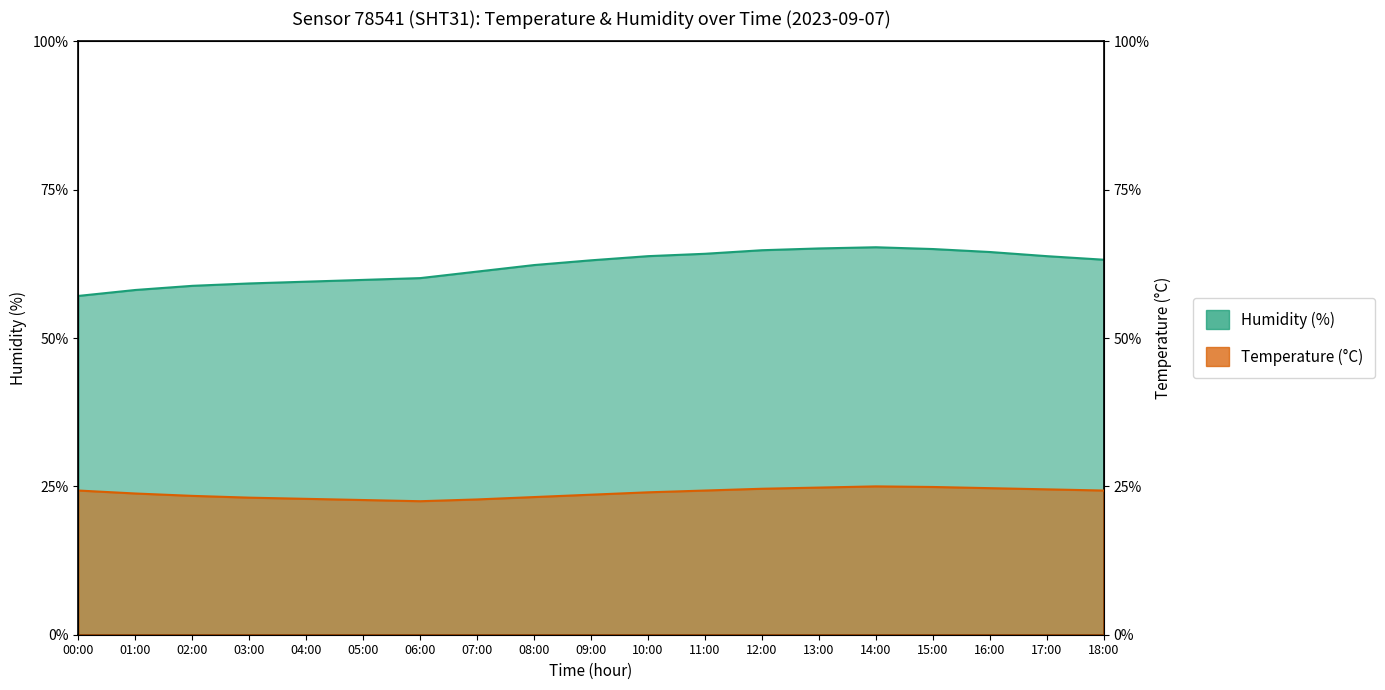

Is it true that humidity equals 62.3 at 08:00?

True